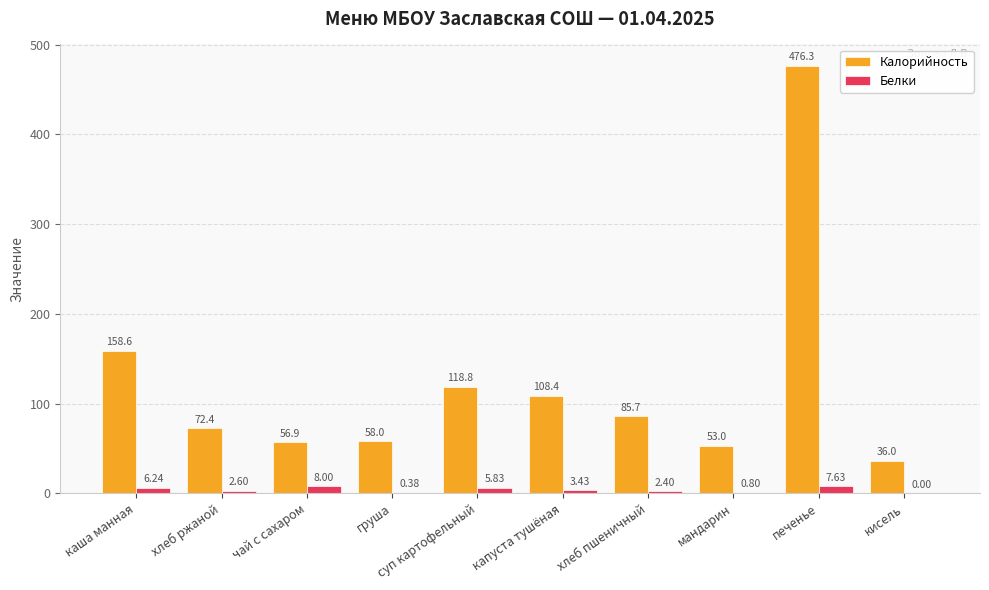

What is the sum of the Калорийность values at суп картофельный and каша манная?

277.4